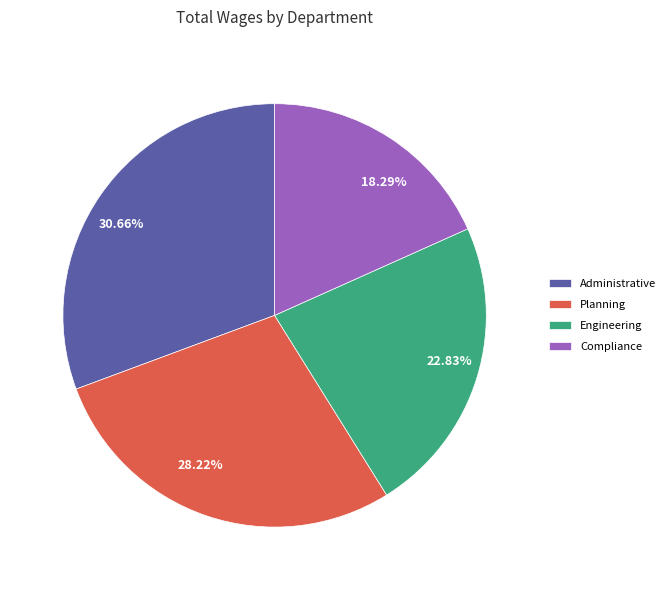

Which slice is the largest?

Administrative